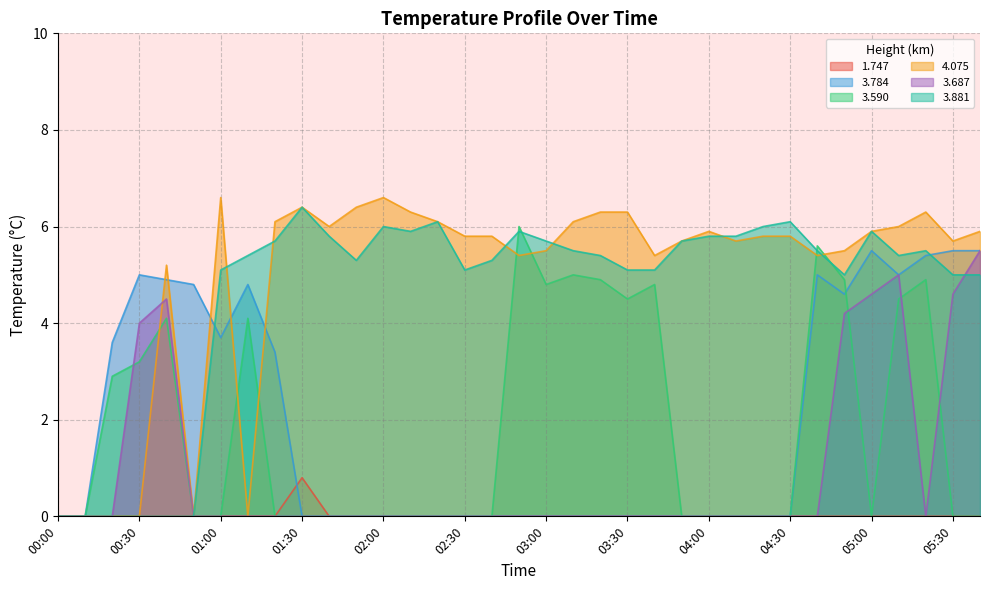

True or false: 1.747 and 3.881 intersect in this chart.

False